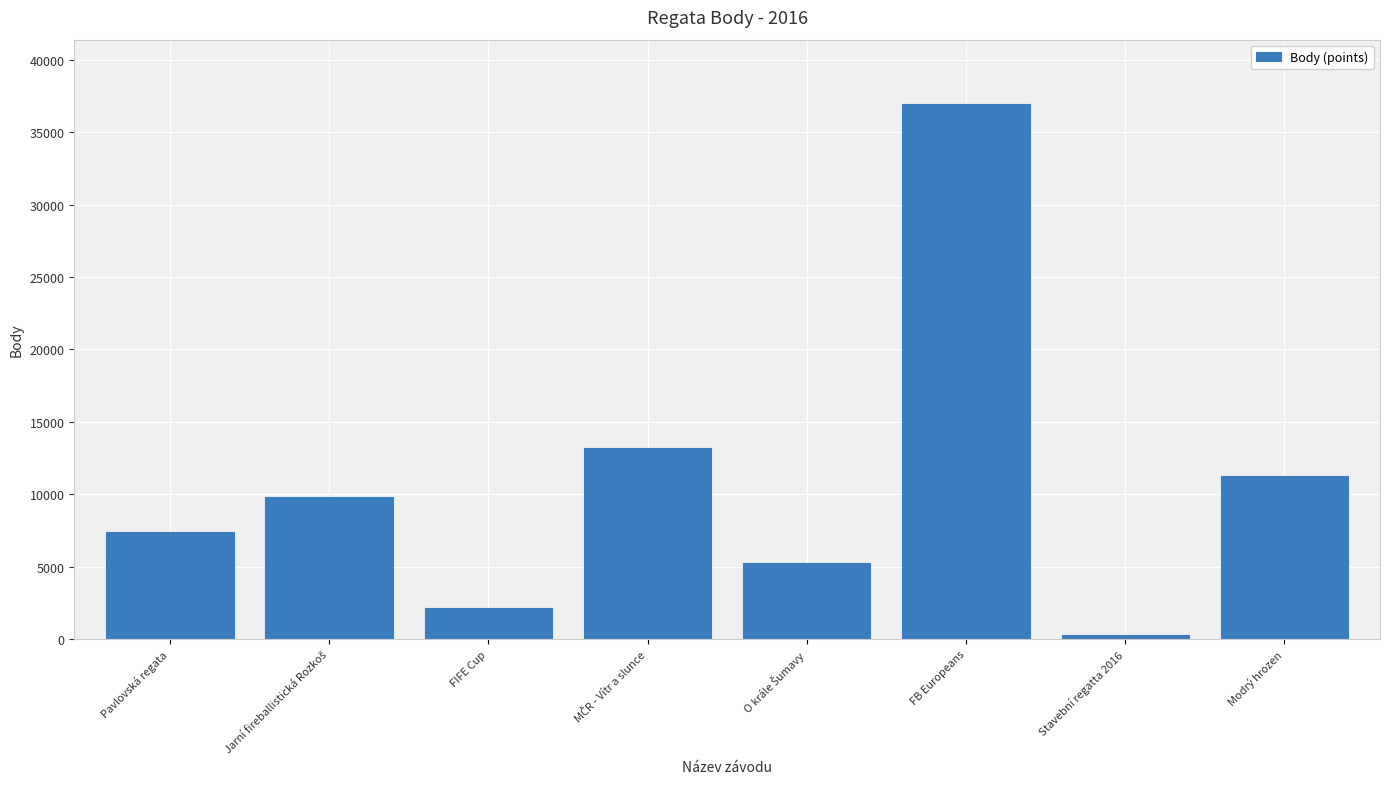

What is the greatest value displayed?

36968